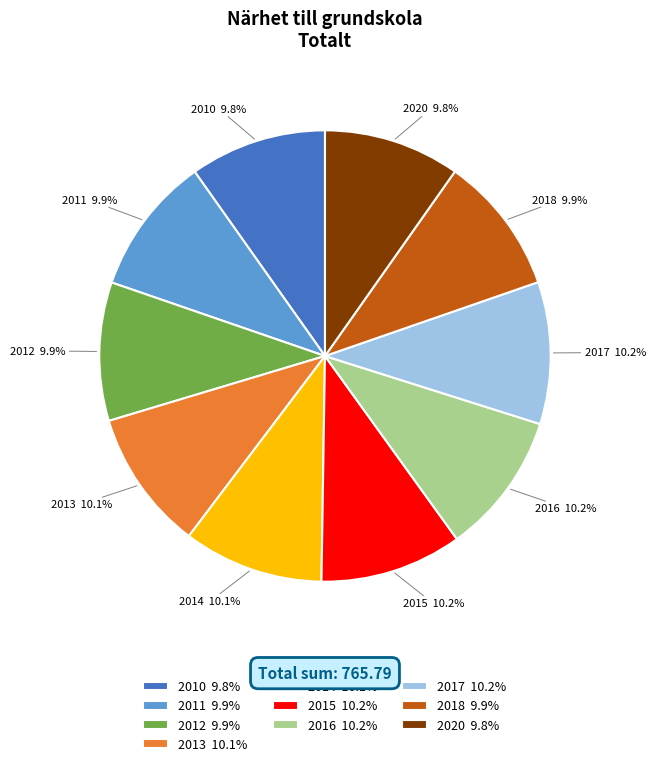

Approximately how many times larger is the value at 2013 10.1% compared to 2018 9.9%?

1.0